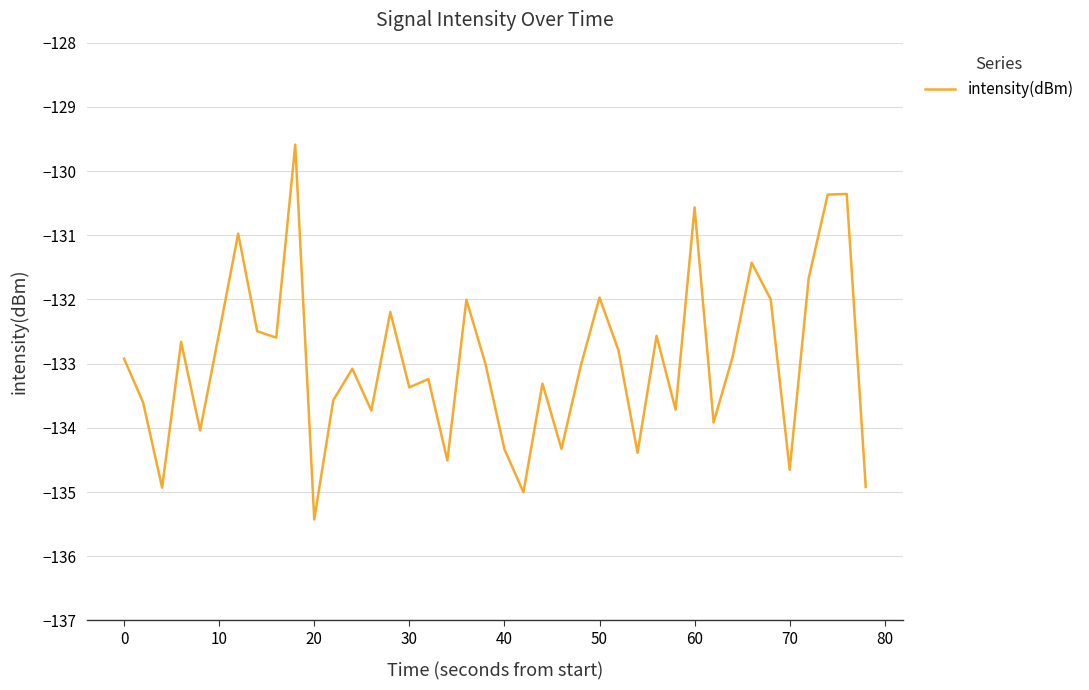

What is the difference between the maximum and minimum values?

5.8